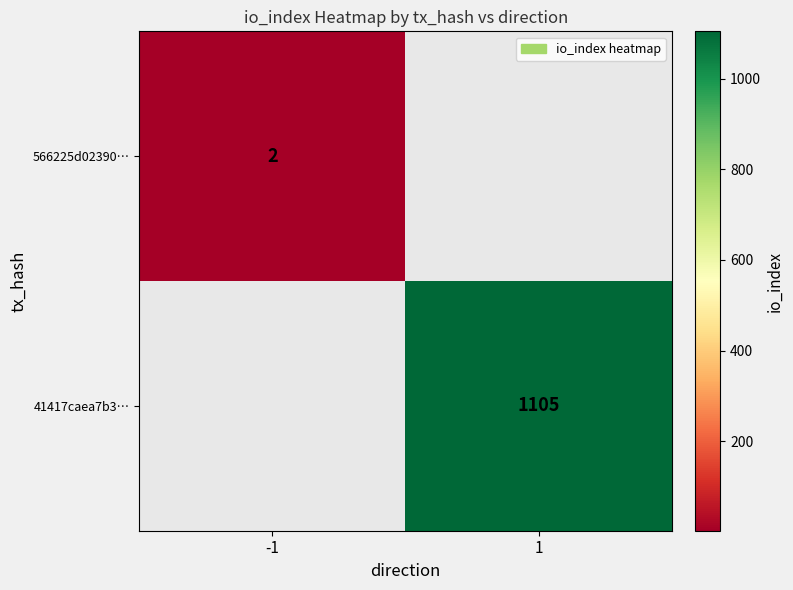

Read the 566225d02390… value at -1.

2.0